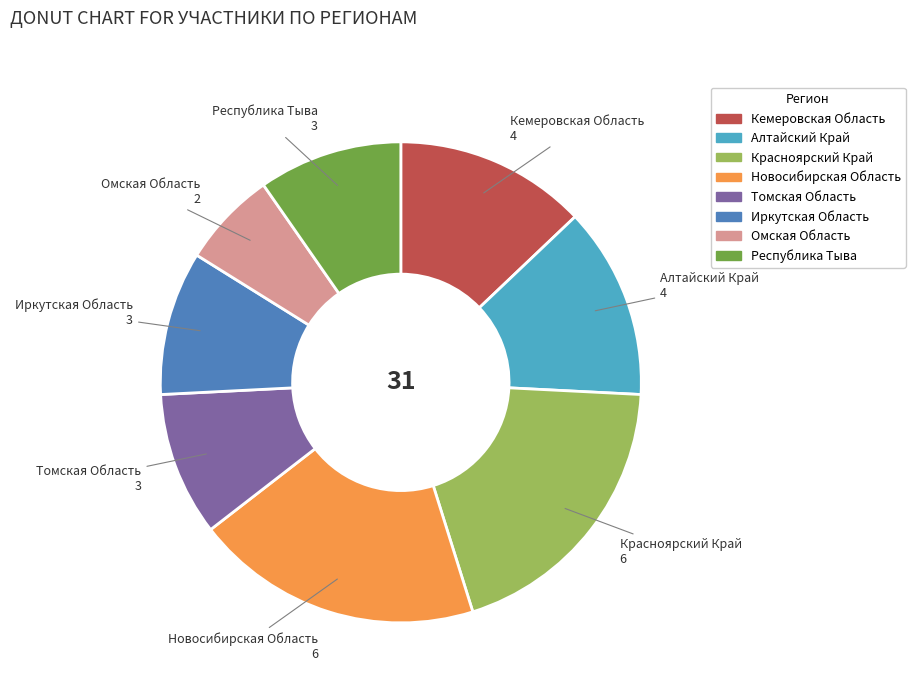

Is the sum of Томская Область and Кемеровская Область greater than half?

No